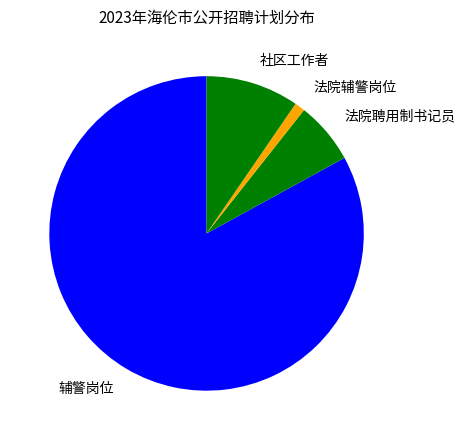

Combined, do 辅警岗位 and 法院聘用制书记员 account for over 50%?

Yes